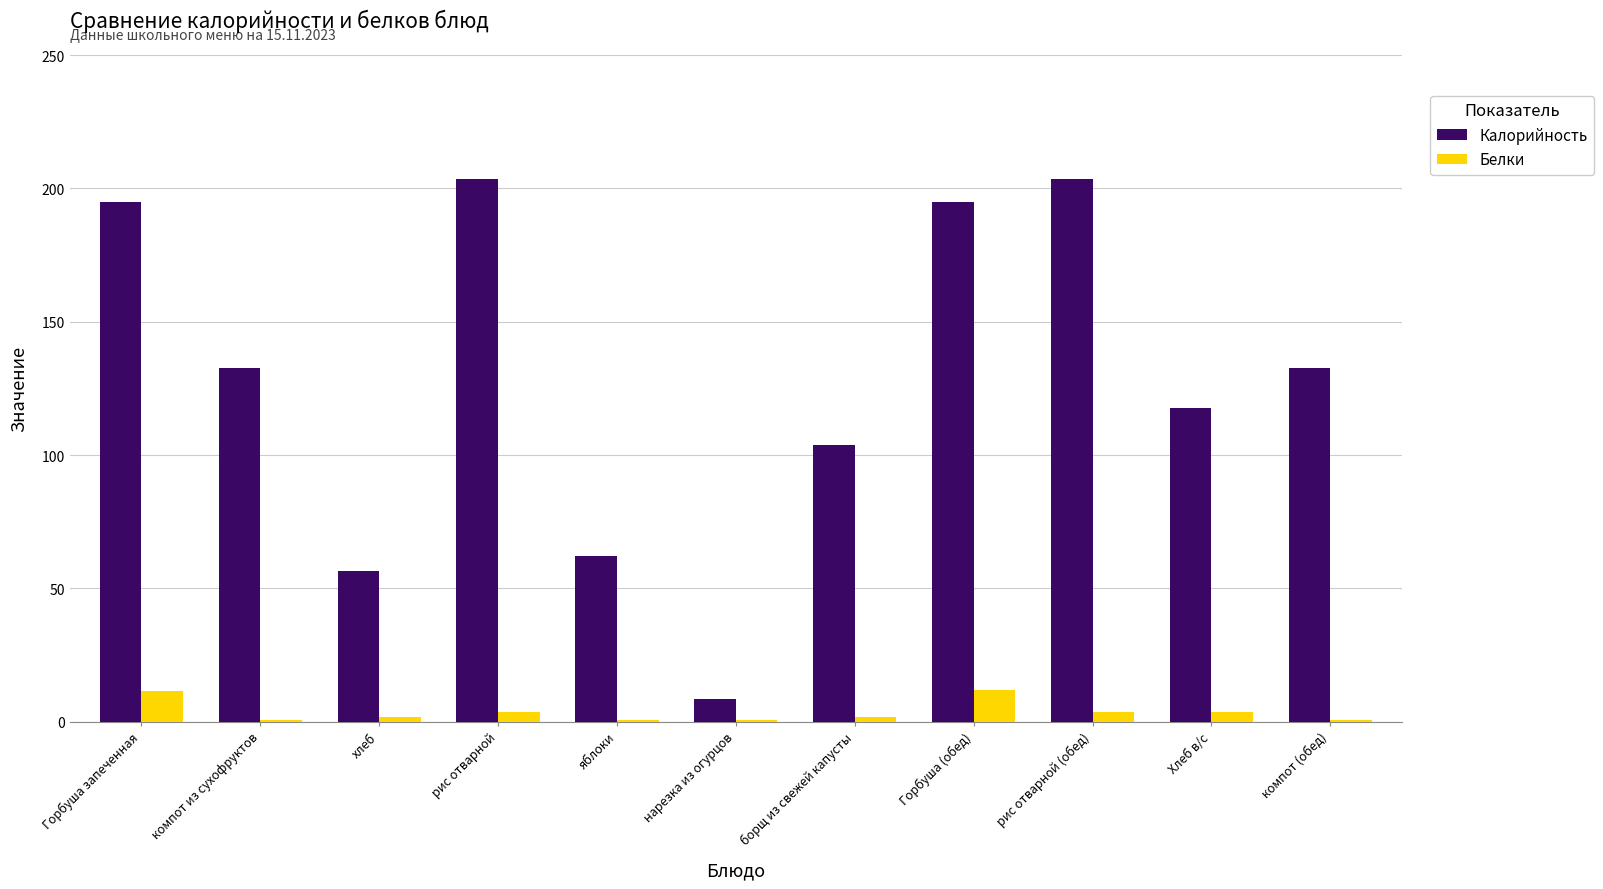

What is the greatest value displayed?

203.6